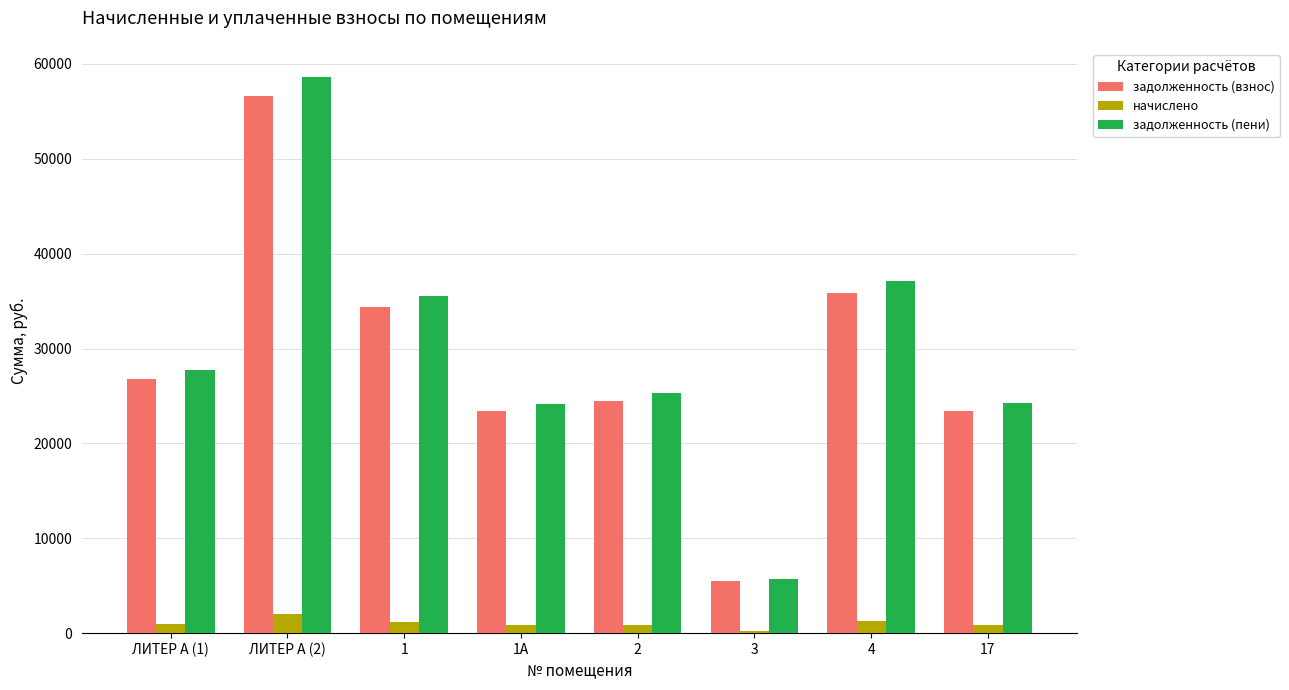

The задолженность (взнос) series shows 47336.2 at 4. True or false?

False